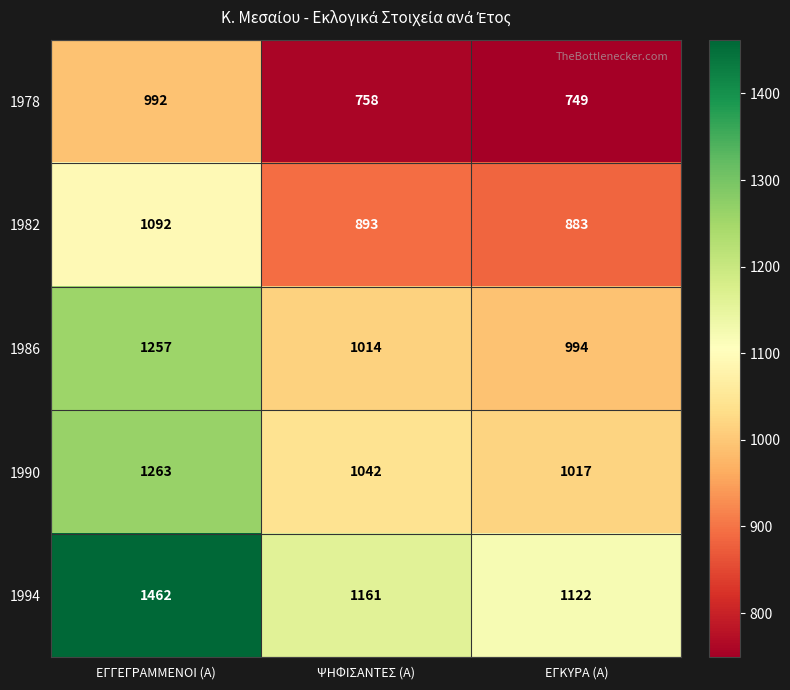

Reading left to right, what are all the values shown in this chart?

1978: ΕΓΓΕΓΡΑΜΜΕΝΟΙ (Α)=992	ΨΗΦΙΣΑΝΤΕΣ (Α)=758	ΕΓΚΥΡΑ (Α)=749
1982: ΕΓΓΕΓΡΑΜΜΕΝΟΙ (Α)=1092	ΨΗΦΙΣΑΝΤΕΣ (Α)=893	ΕΓΚΥΡΑ (Α)=883
1986: ΕΓΓΕΓΡΑΜΜΕΝΟΙ (Α)=1257	ΨΗΦΙΣΑΝΤΕΣ (Α)=1014	ΕΓΚΥΡΑ (Α)=994
1990: ΕΓΓΕΓΡΑΜΜΕΝΟΙ (Α)=1263	ΨΗΦΙΣΑΝΤΕΣ (Α)=1042	ΕΓΚΥΡΑ (Α)=1017
1994: ΕΓΓΕΓΡΑΜΜΕΝΟΙ (Α)=1462	ΨΗΦΙΣΑΝΤΕΣ (Α)=1161	ΕΓΚΥΡΑ (Α)=1122